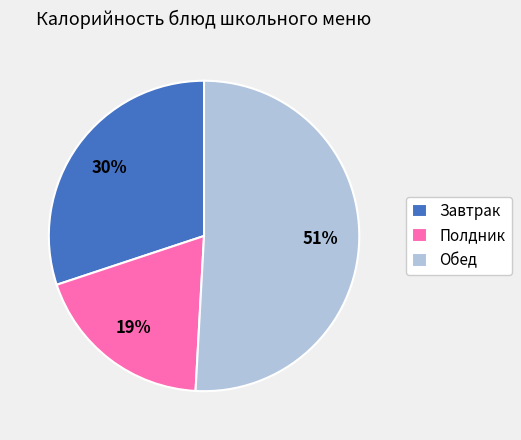

Count the number of slices in the pie.

3